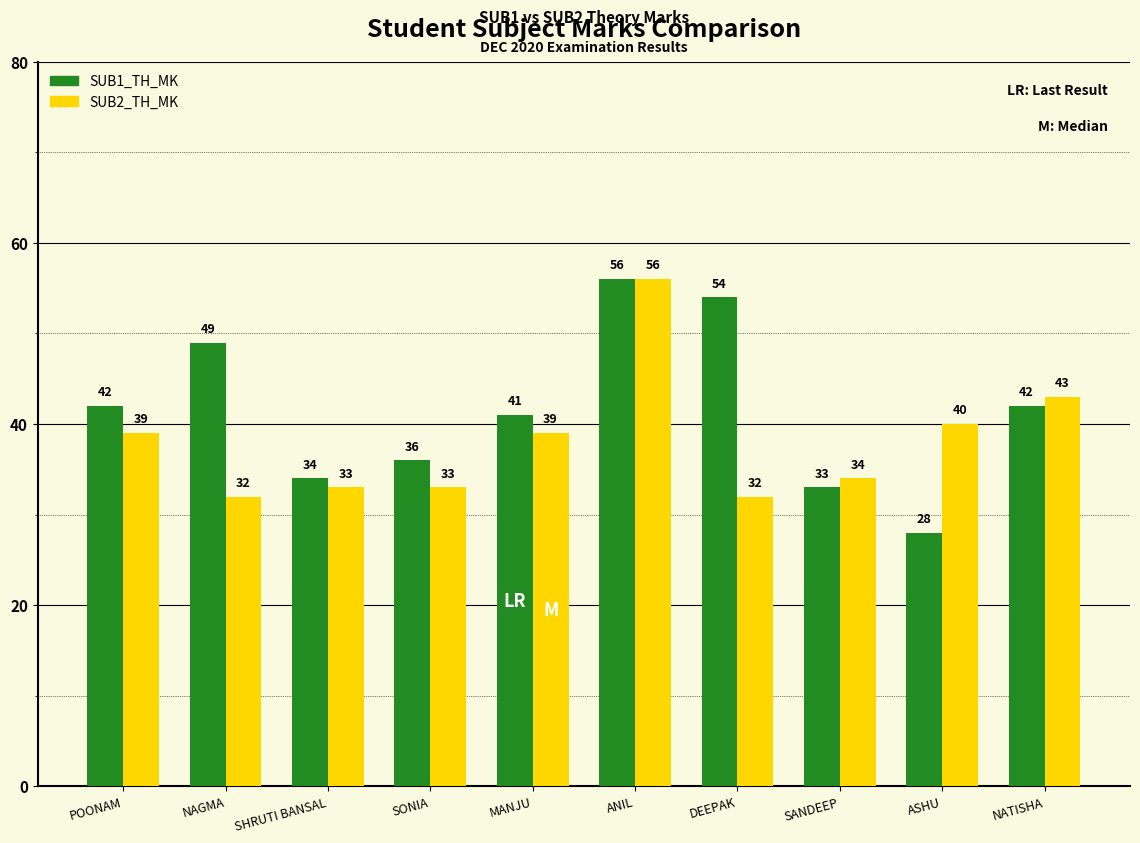

How many groups of bars are there?

10